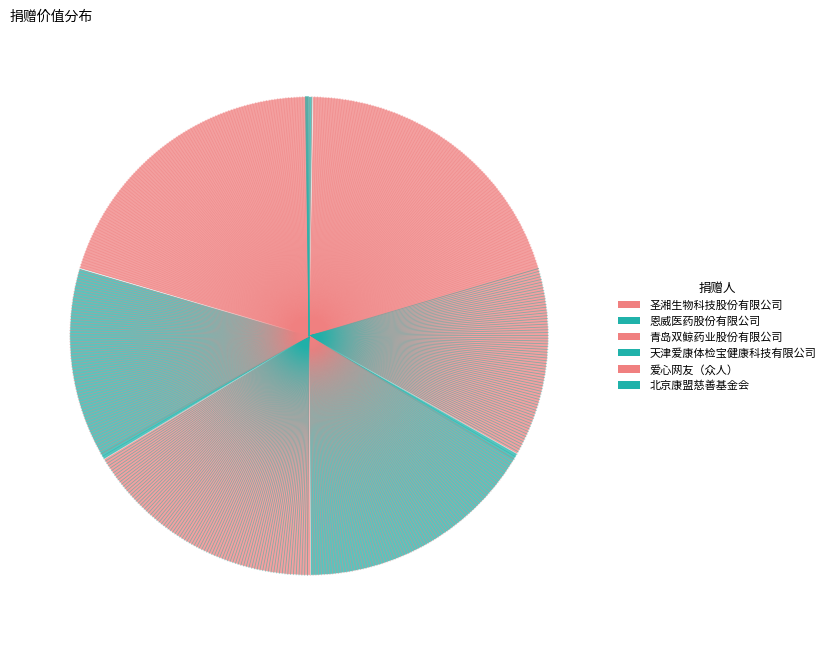

Is 爱心网友（众人） the majority of the pie?

No